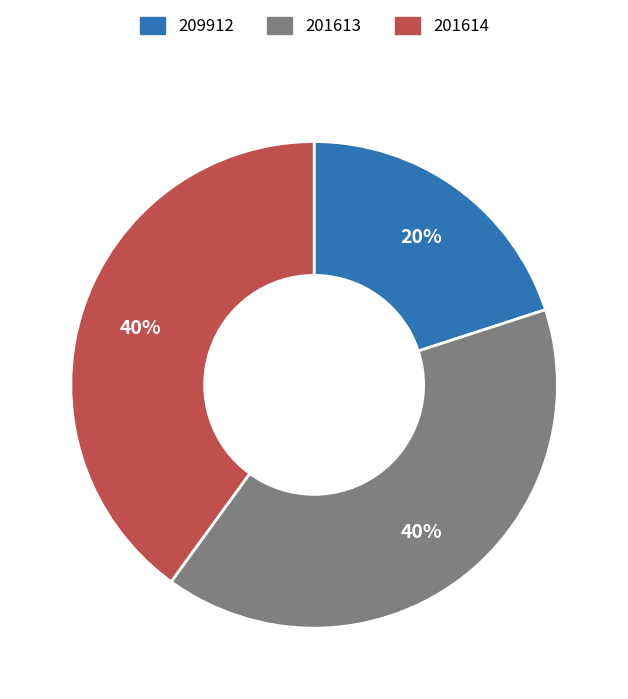

Is there any slice that represents more than half of the pie?

No